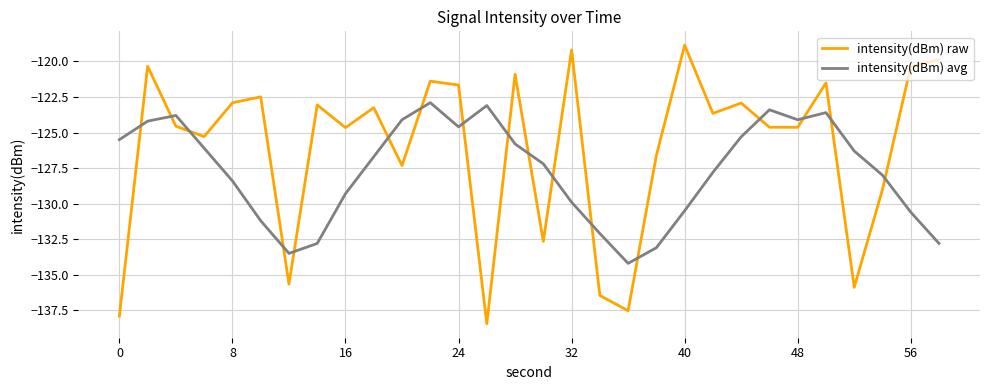

After their last crossing, which series has the higher values: intensity(dBm) raw or intensity(dBm) avg?

intensity(dBm) raw